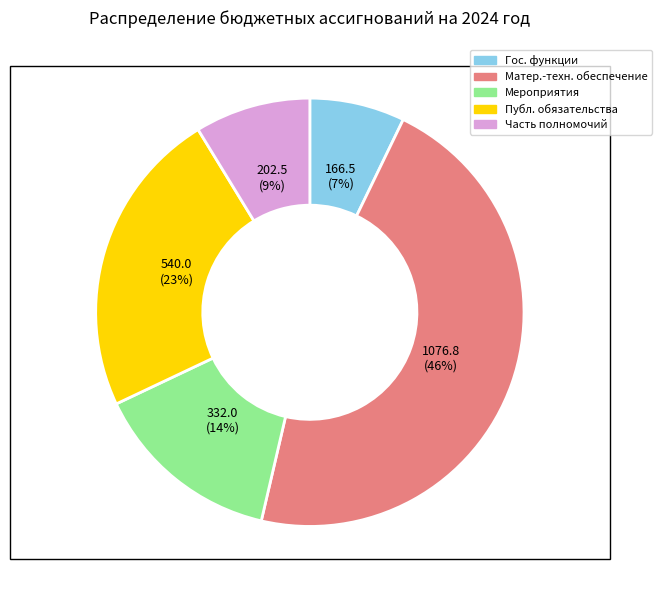

To the nearest percent, what is the difference between the largest and smallest slice percentages?

39%